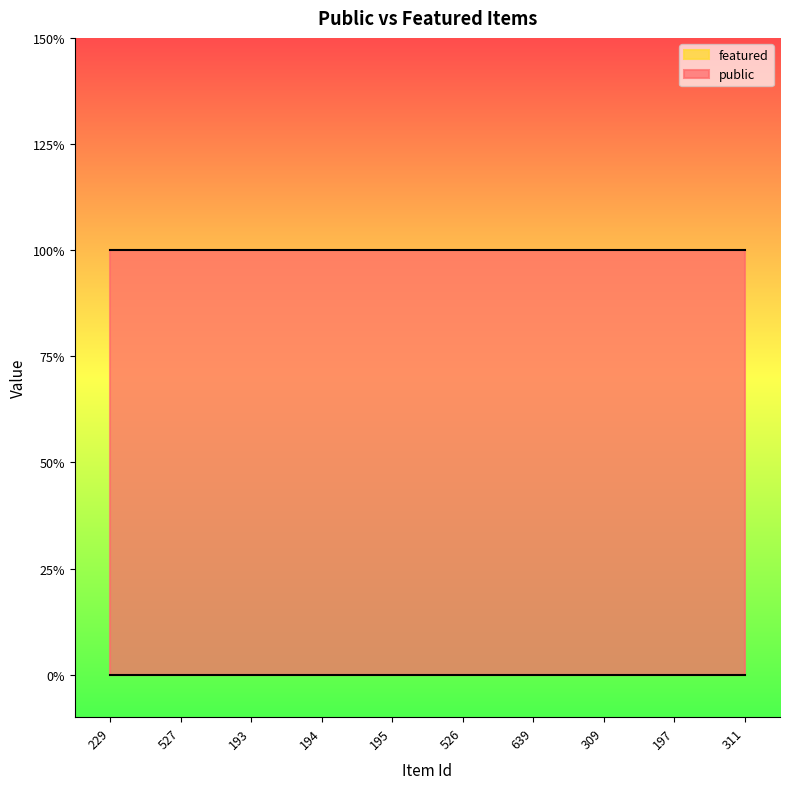

At which label does public reach its minimum?

229